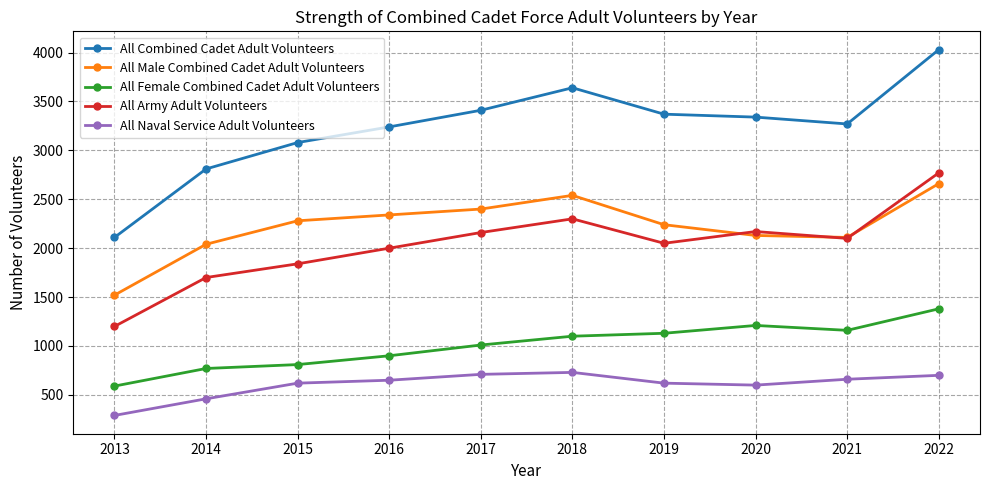

Count the number of categories in the chart.

10